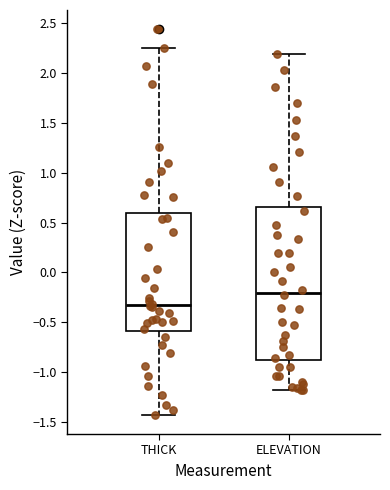

Reading left to right, transcribe this box plot: for each box, give where its median line is, the range the box spans, and where its two whiskers end, as read against the y-axis. The values are not printed on the chart, so give them approximately, as read against the axis.

THICK: median -0.30, box -0.60 to 0.60, whiskers -1.45 to 2.25
ELEVATION: median -0.20, box -0.90 to 0.65, whiskers -1.20 to 2.20